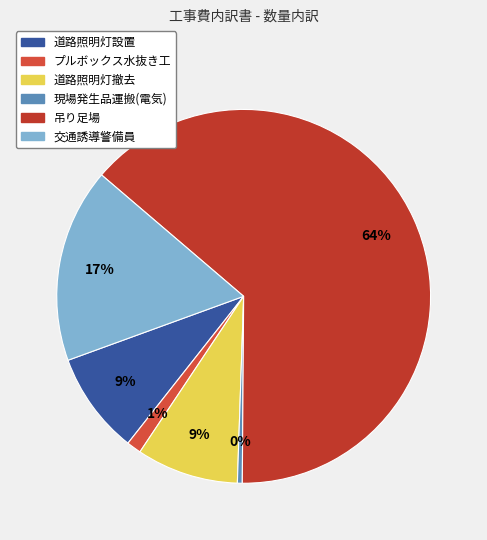

Is it true that 吊り足場 is 64% of the pie?

True